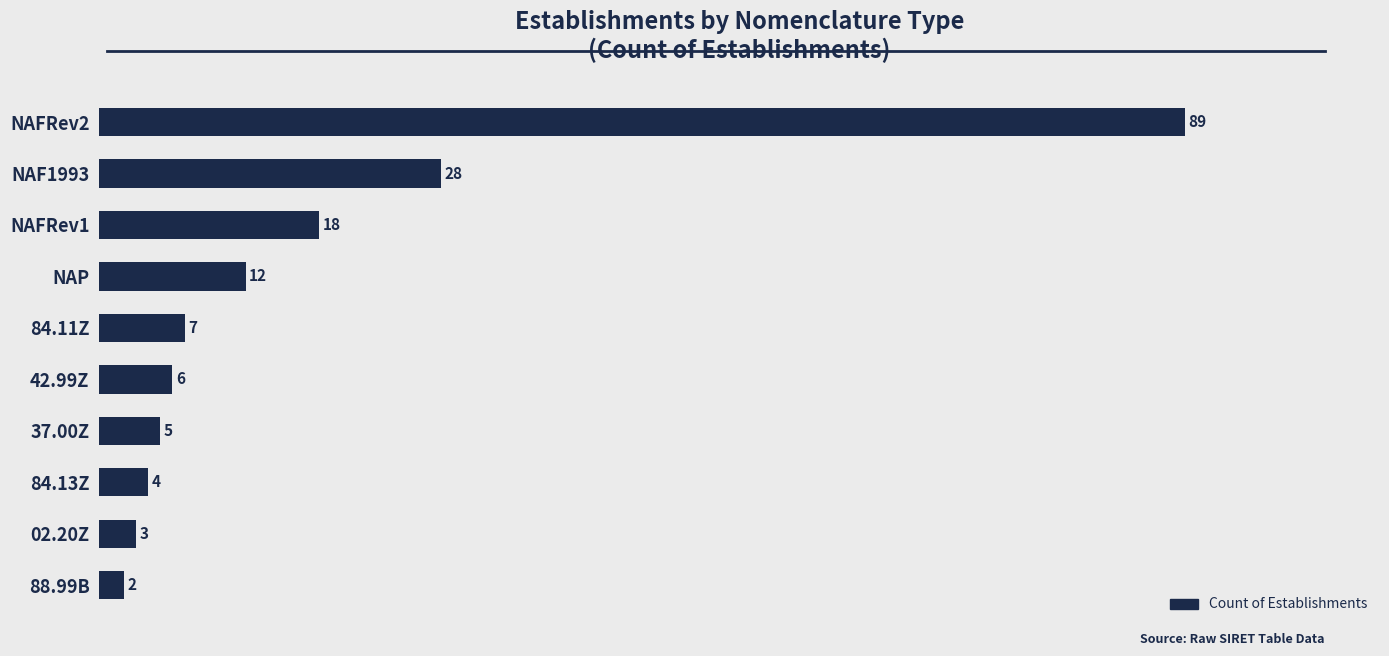

Reading bottom to top, what are all the values shown in this chart?

2	3	4	5	6	7	12	18	28	89